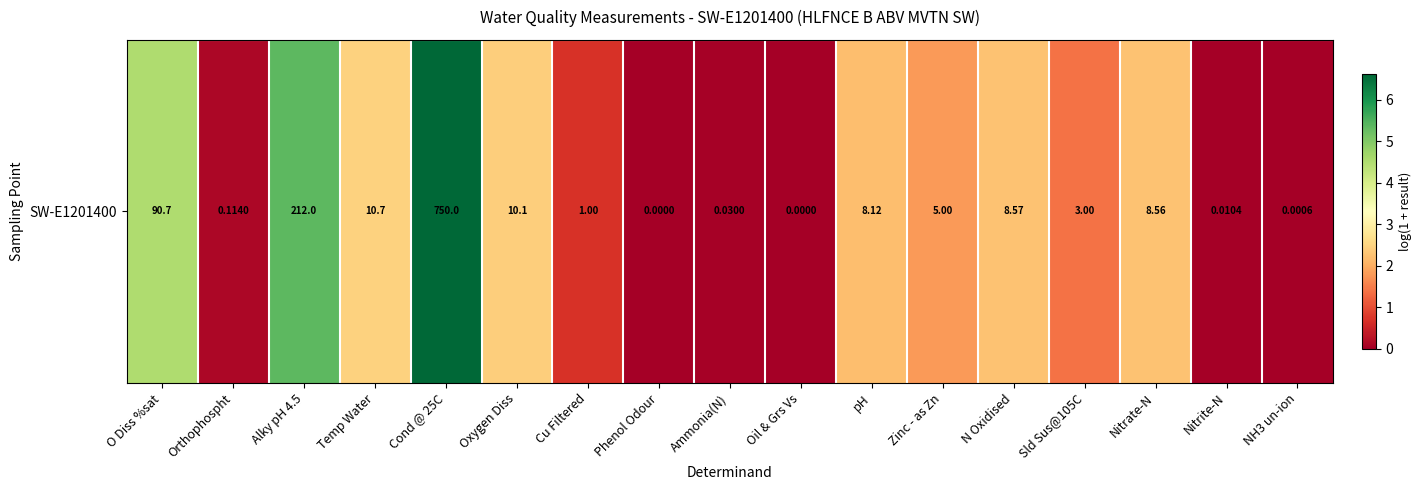

Reading left to right, transcribe all the data shown in this chart.

O Diss %sat=4.5	Orthophospht=0.1	Alky pH 4.5=5.4	Temp Water=2.5	Cond @ 25C=6.6	Oxygen Diss=2.4	Cu Filtered=0.7	Phenol Odour=0.0	Ammonia(N)=0.0	Oil & Grs Vs=0.0	pH=2.2	Zinc - as Zn=1.8	N Oxidised=2.3	Sld Sus@105C=1.4	Nitrate-N=2.3	Nitrite-N=0.0	NH3 un-ion=0.0